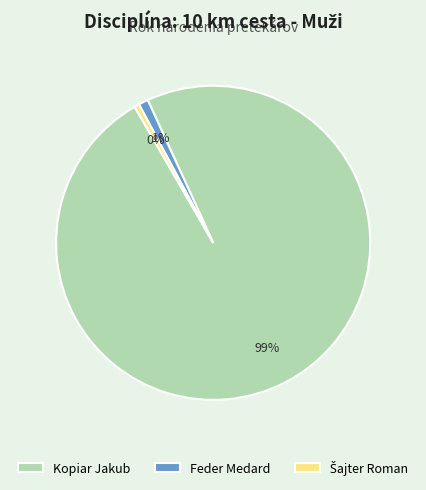

Do Kopiar Jakub and Feder Medard together represent more than half of the pie?

Yes